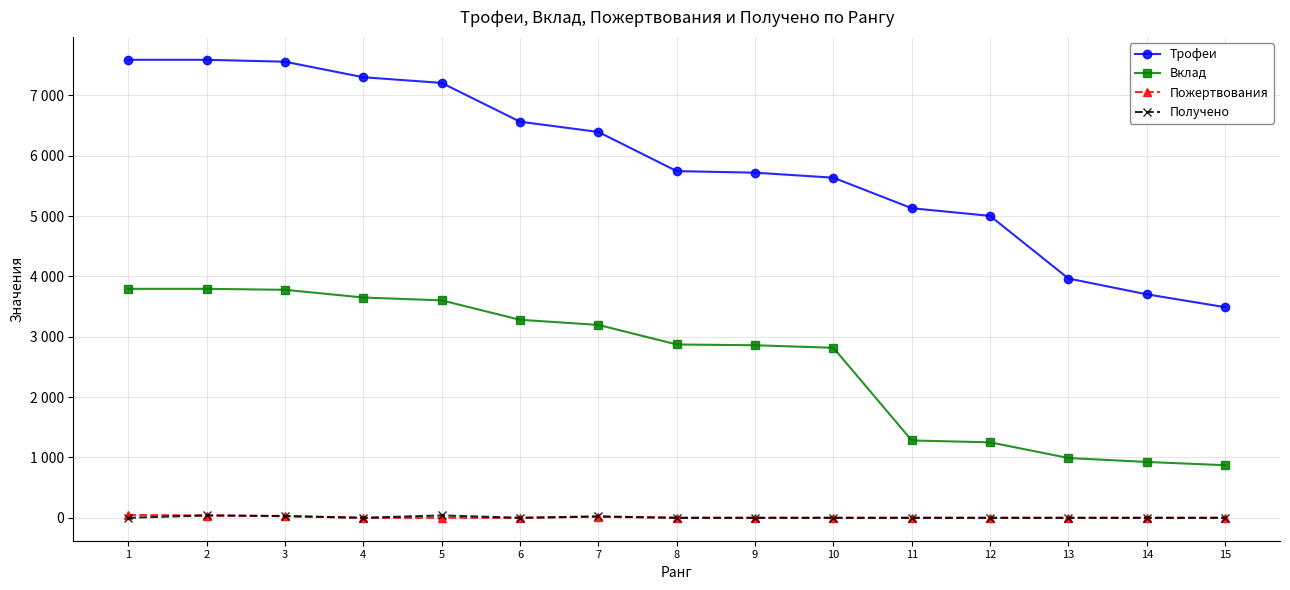

What is the sum of the Пожертвования values at 2 and 14?

38